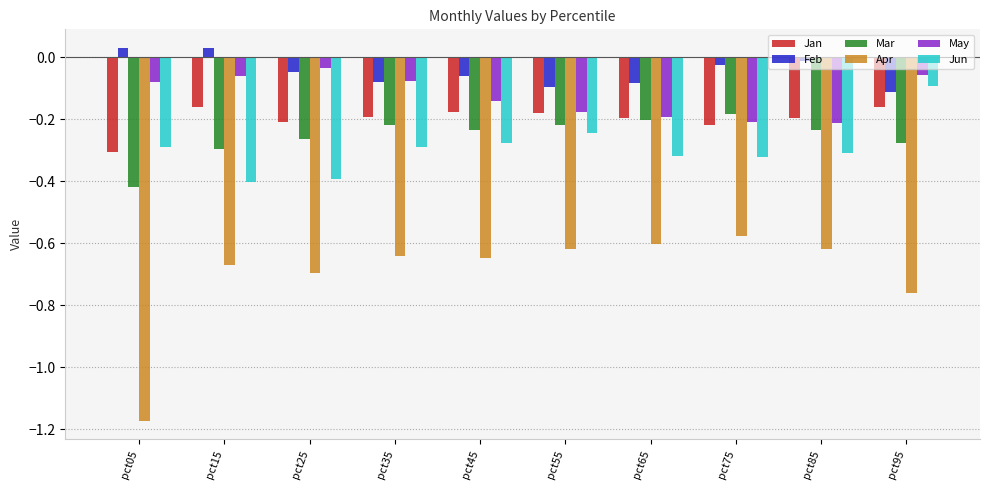

What is the spread (max minus min) of values at pct95?

0.7